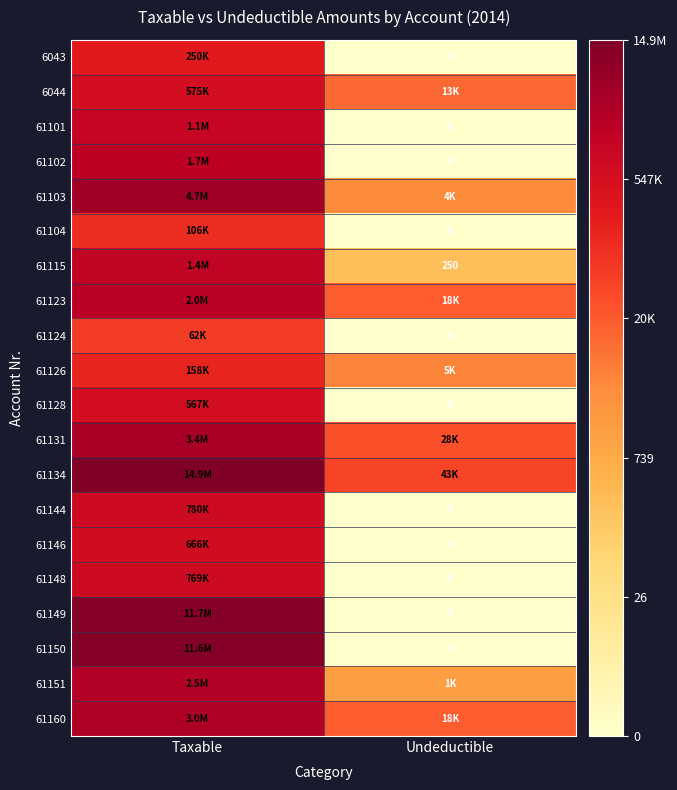

Is it true that 61128 equals 18.7 at Taxable?

False